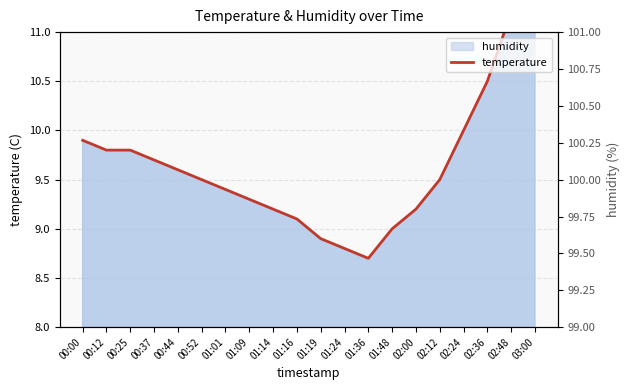

What is the value of the 6th point from the left?

9.5